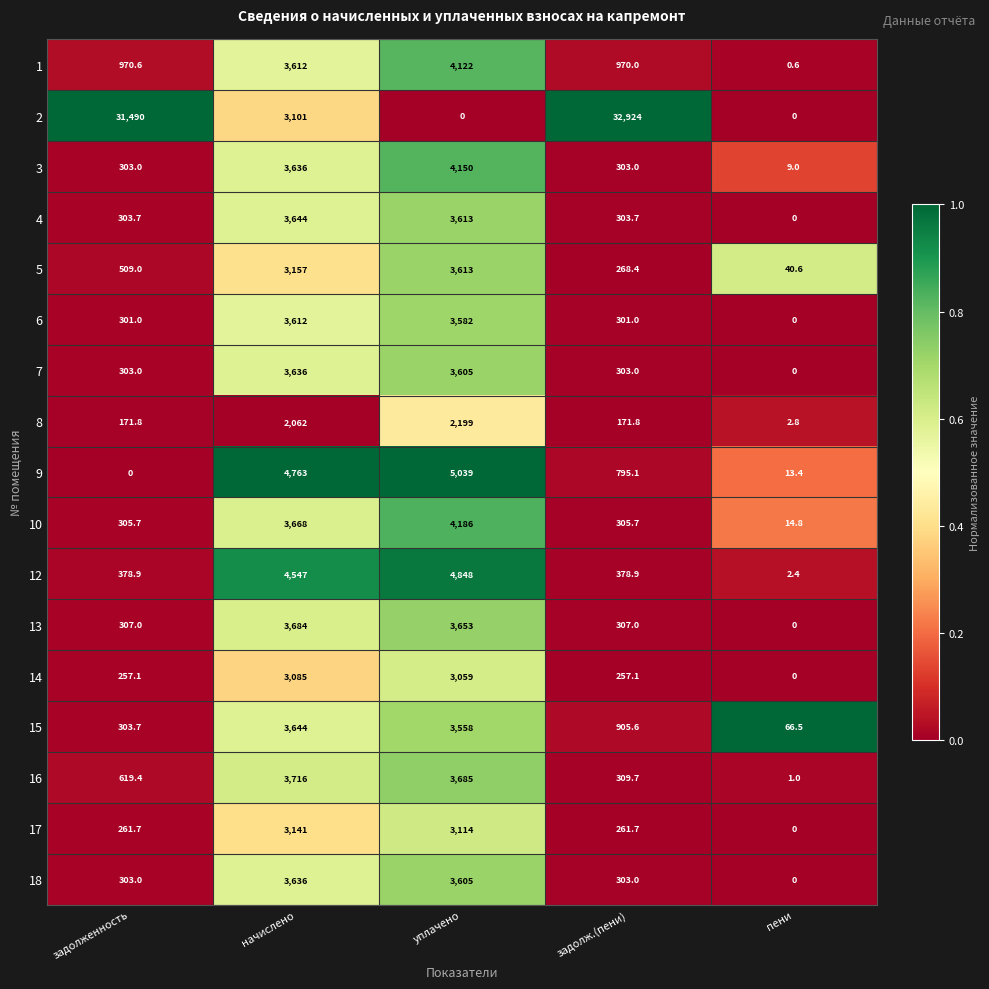

Is it true that 3 equals 407.5 at задолж.(пени)?

False